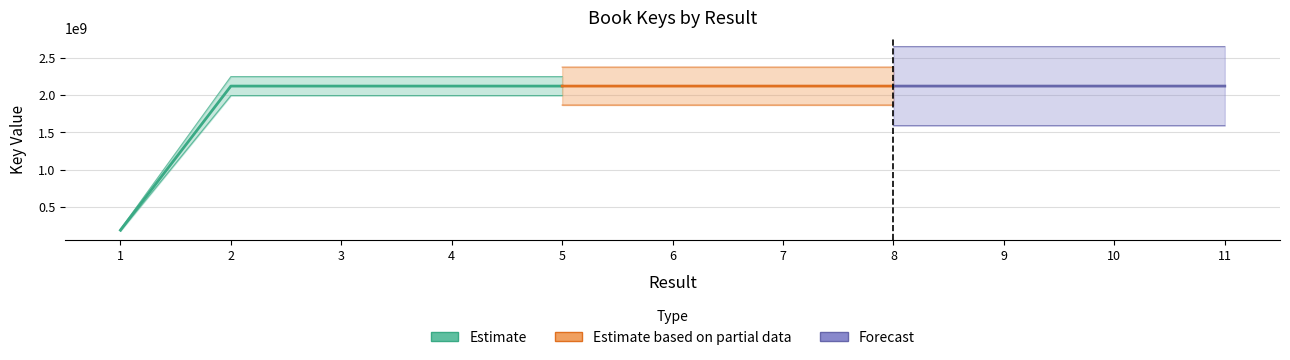

What is the ratio of the value at 2 to the value at 11?

1.0